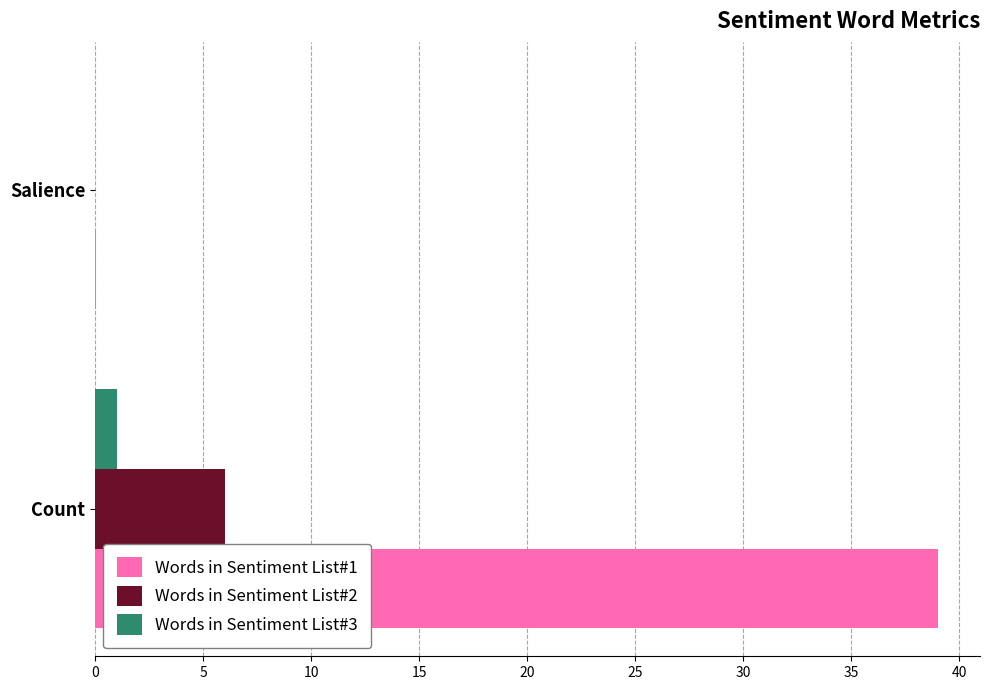

At which label is Words in Sentiment List#1 closest to 19?

Salience